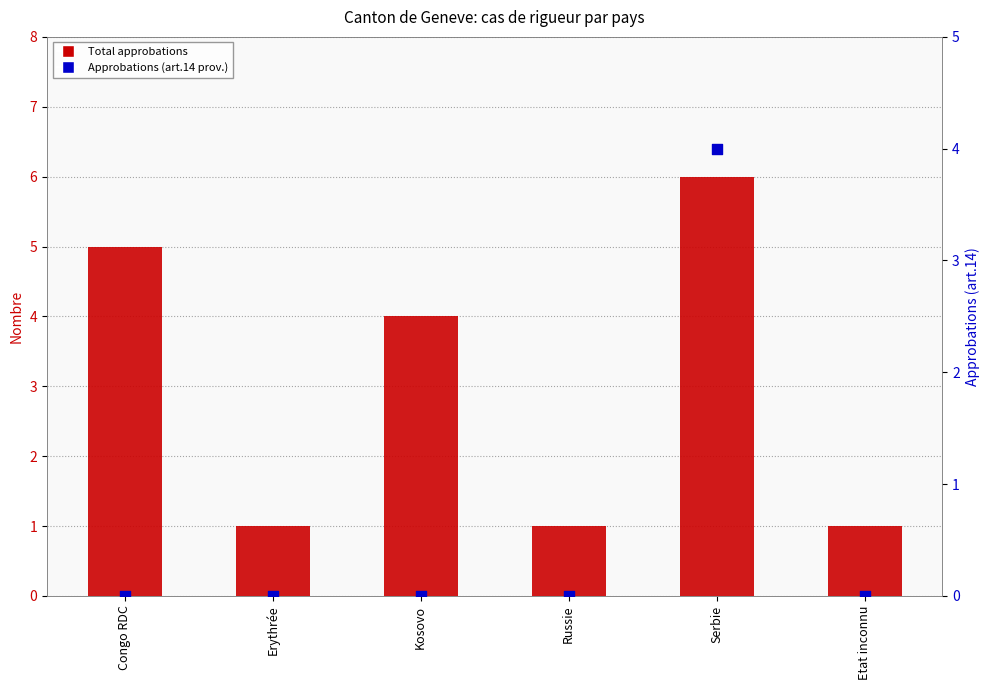

At how many categories does at least one series exceed 1?

3